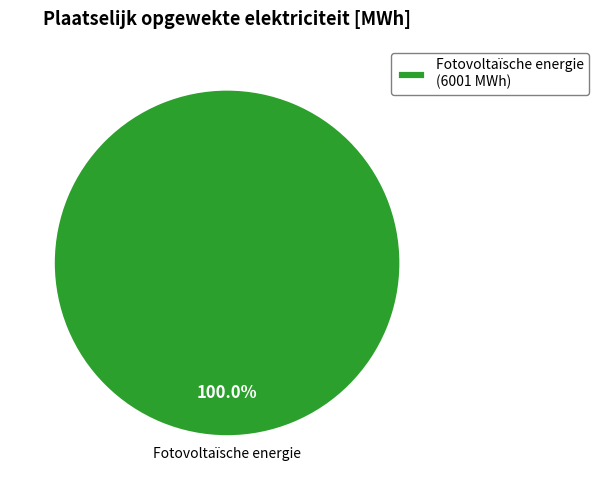

Which category accounts for the majority?

Fotovoltaïsche energie (6001 MWh)